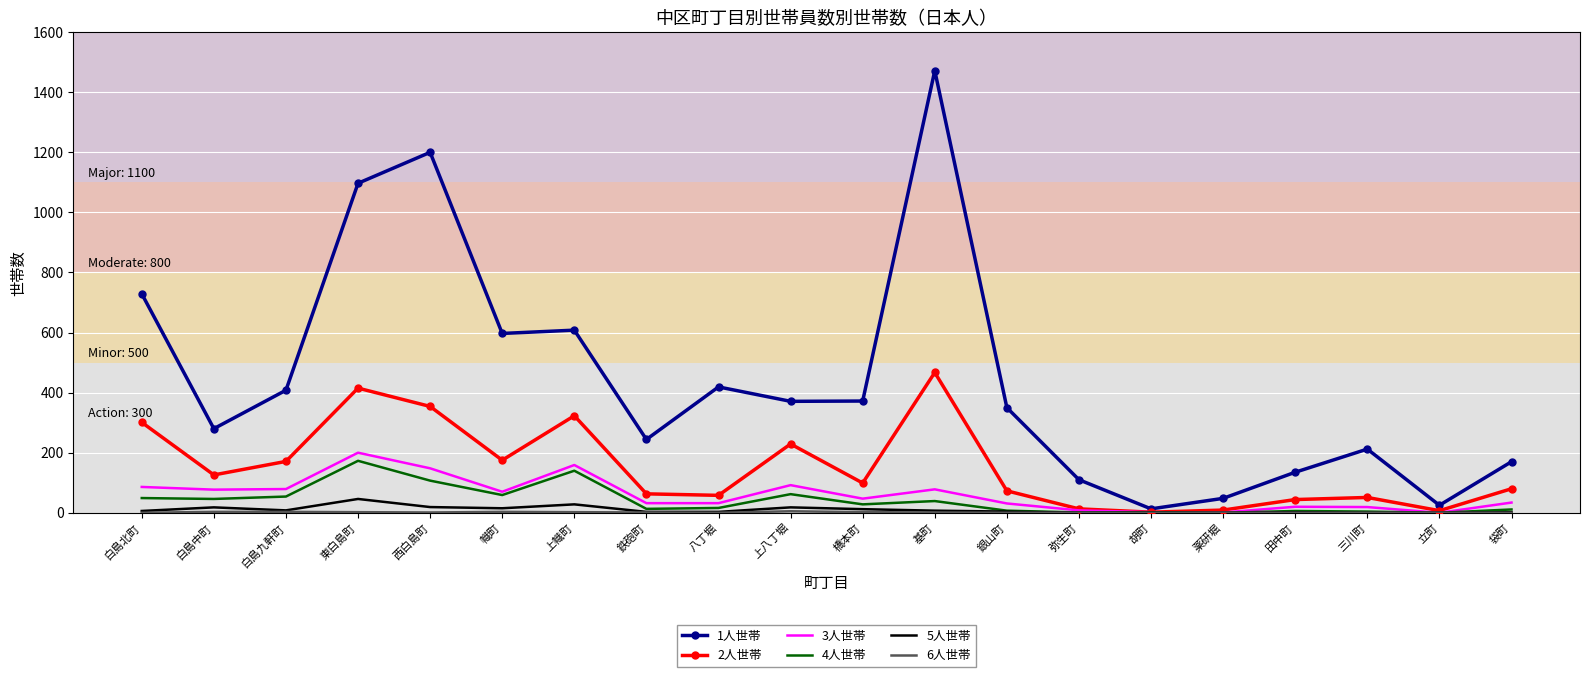

At which label does 2人世帯 first exceed 99?

白島北町